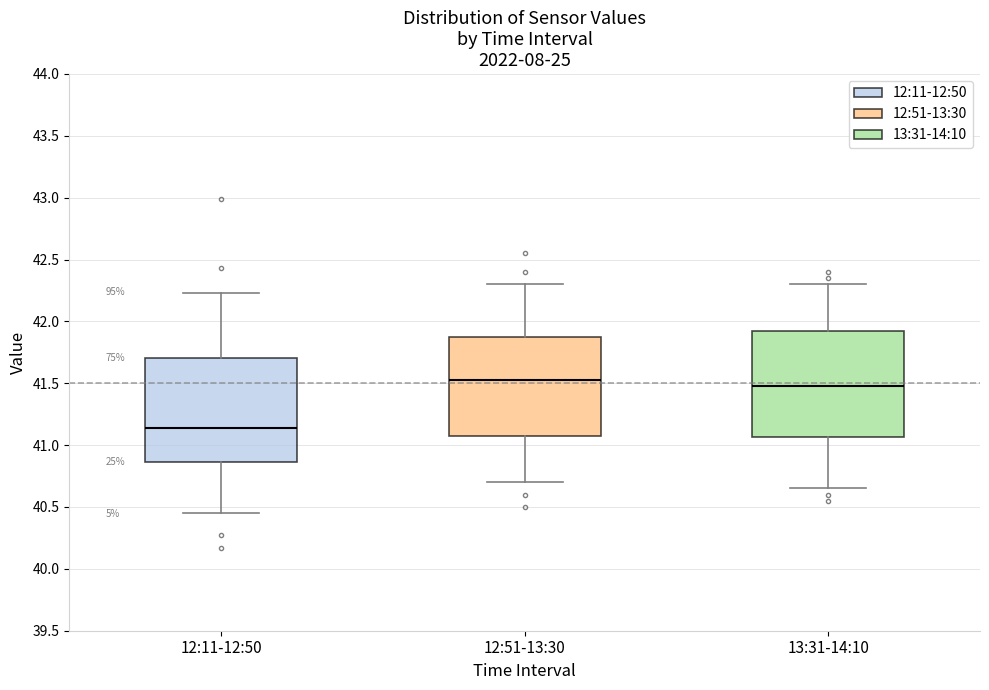

Where does the upper whisker of the box for 13:31-14:10 end on the y-axis? The values are not printed on the chart, so give them approximately, as read against the axis.

42.30